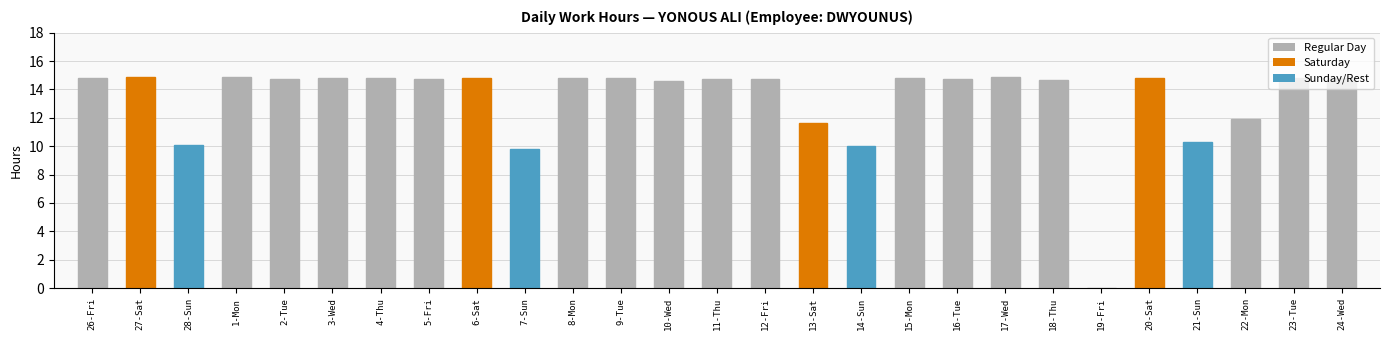

Are the bars horizontal?

No